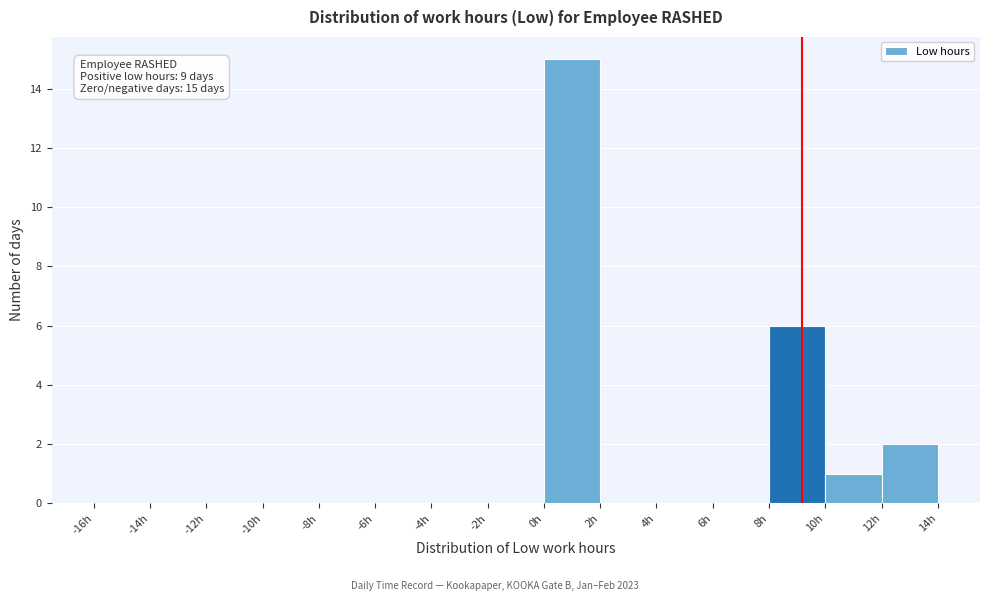

Over which range of the x-axis is the bar tallest?

0 to 2